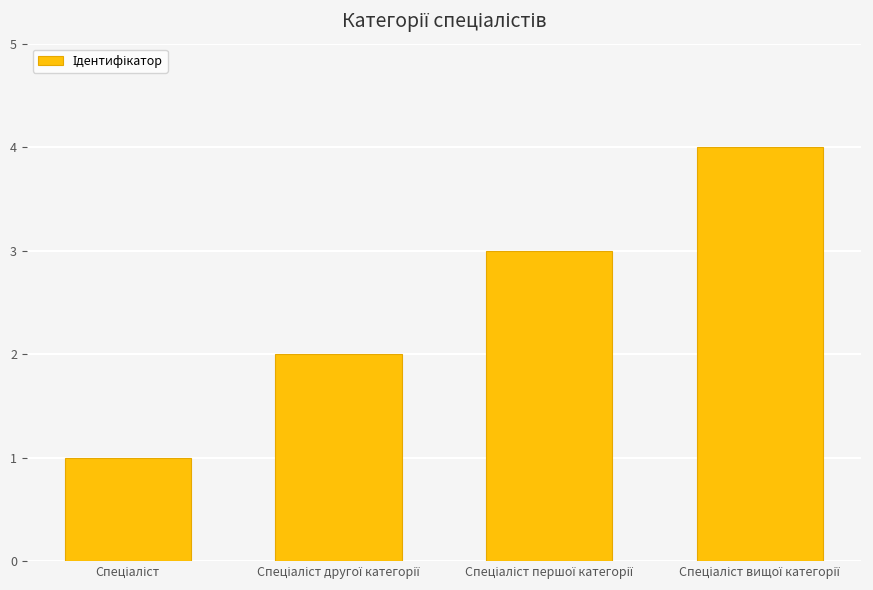

What is the difference between the maximum and minimum values?

3